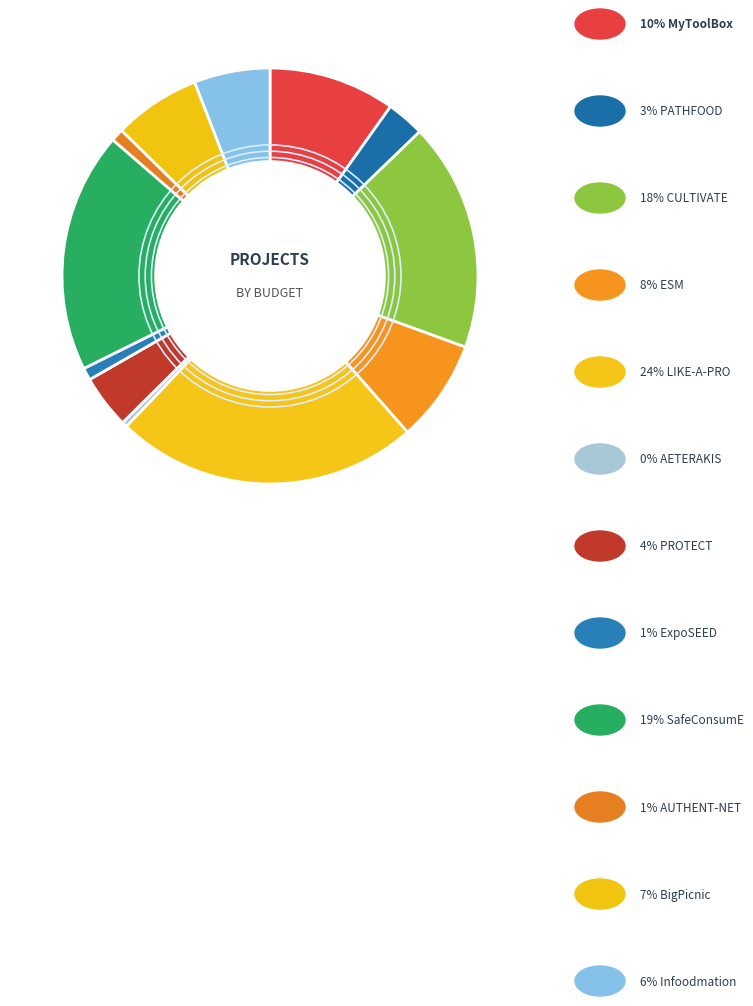

What is the largest slice in the pie chart?

LIKE-A-PRO